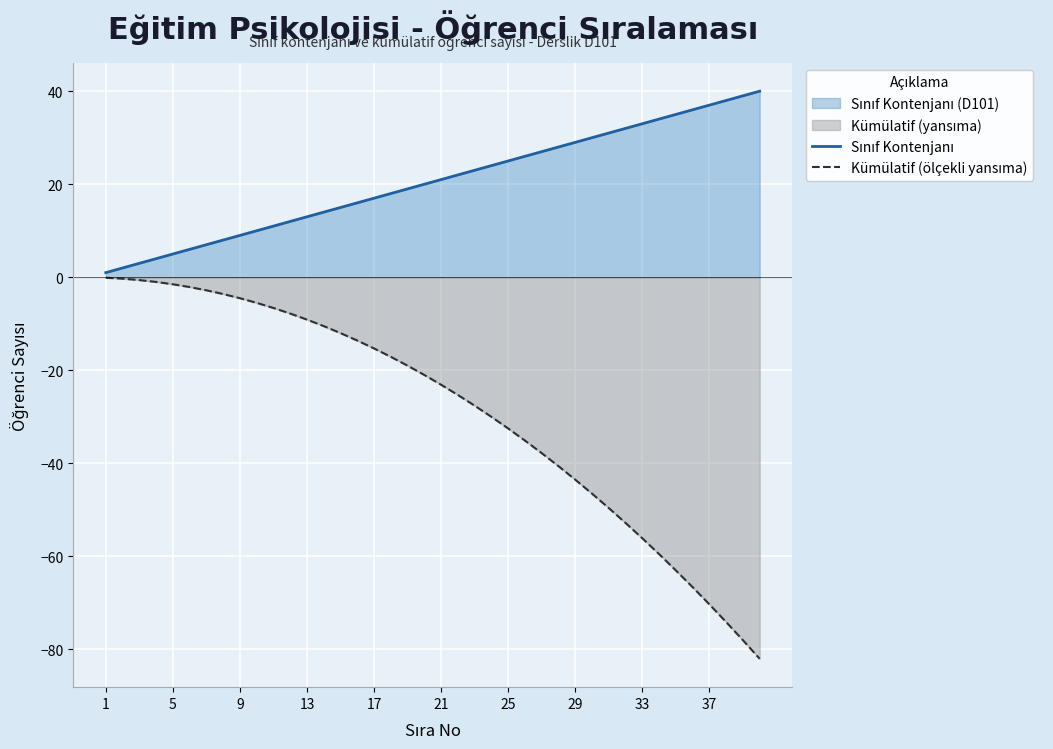

What is the smallest value displayed?

-82.0